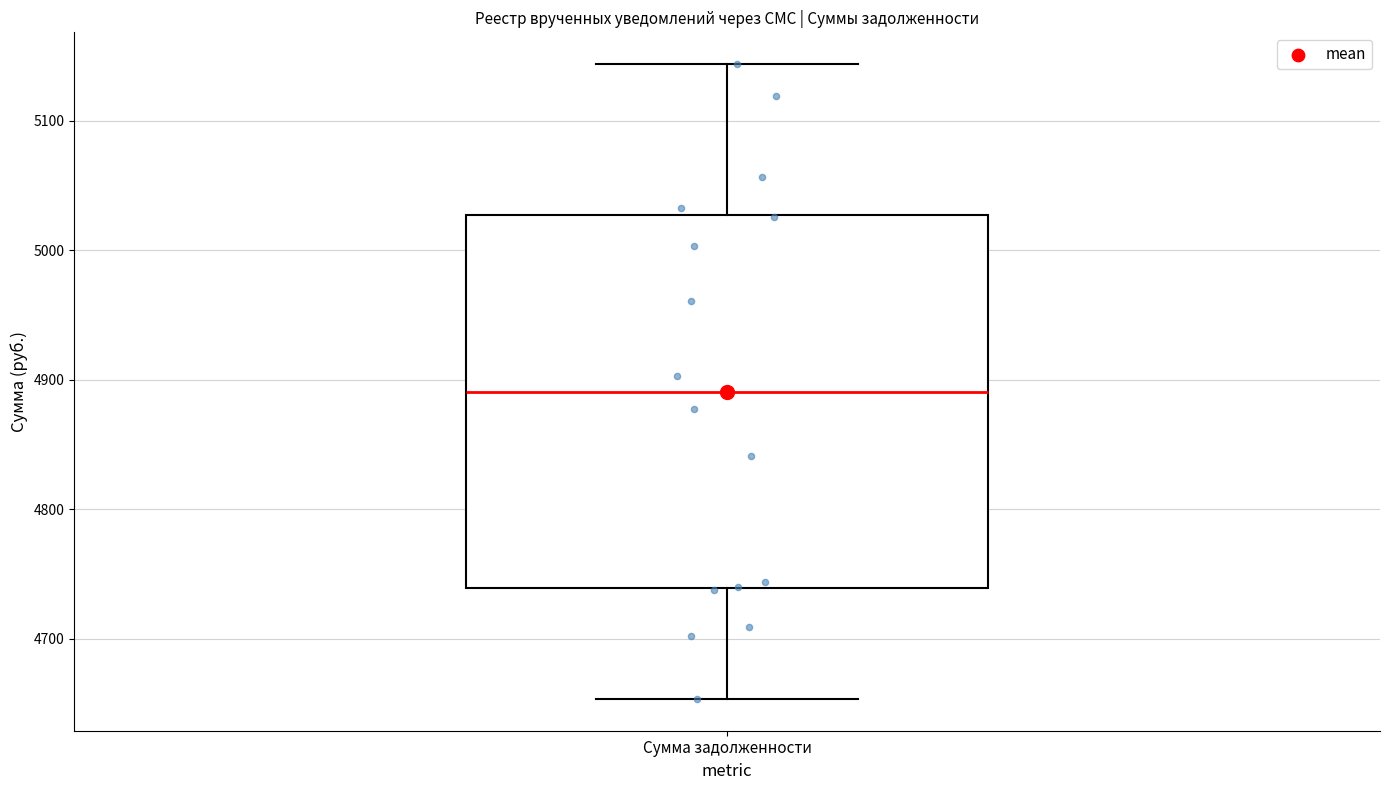

Where does the lower whisker of the box for Сумма задолженности end on the y-axis? The values are not printed on the chart, so give them approximately, as read against the axis.

4650